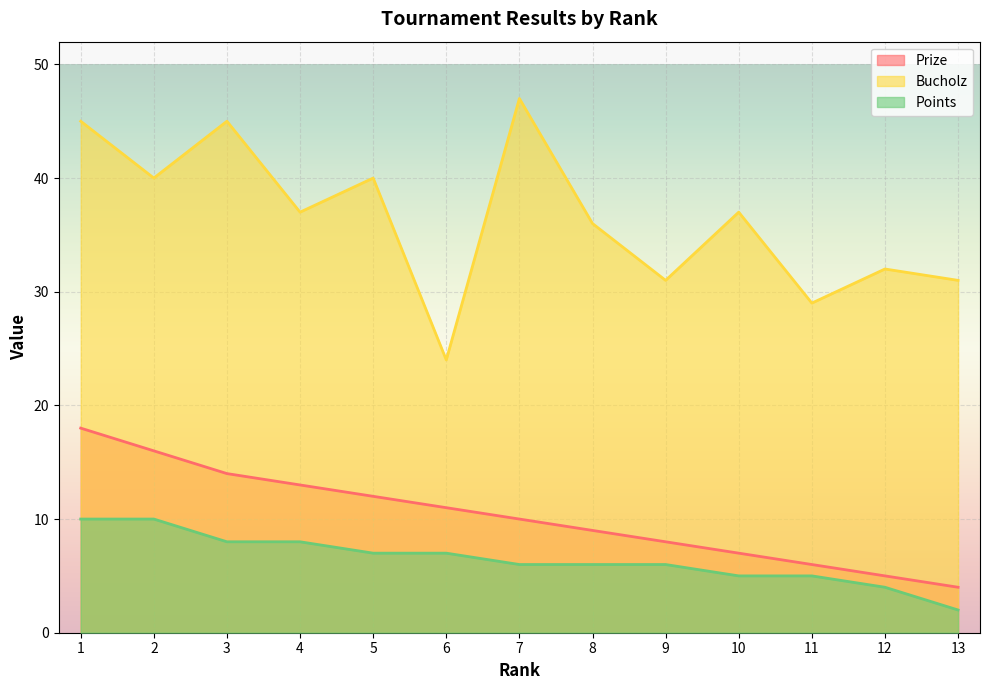

What are all the series names shown in the legend?

Prize, Bucholz, Points